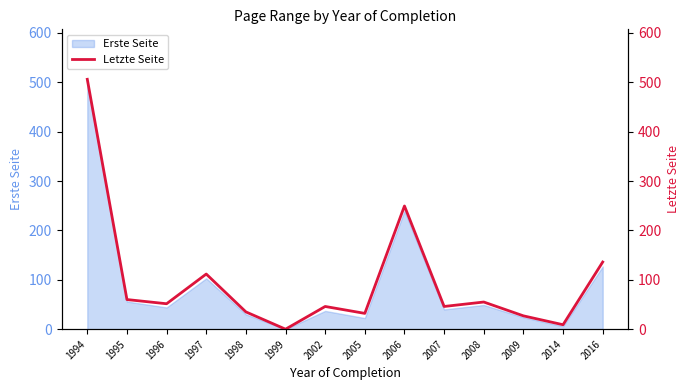

Does the chart have visible grid lines?

No